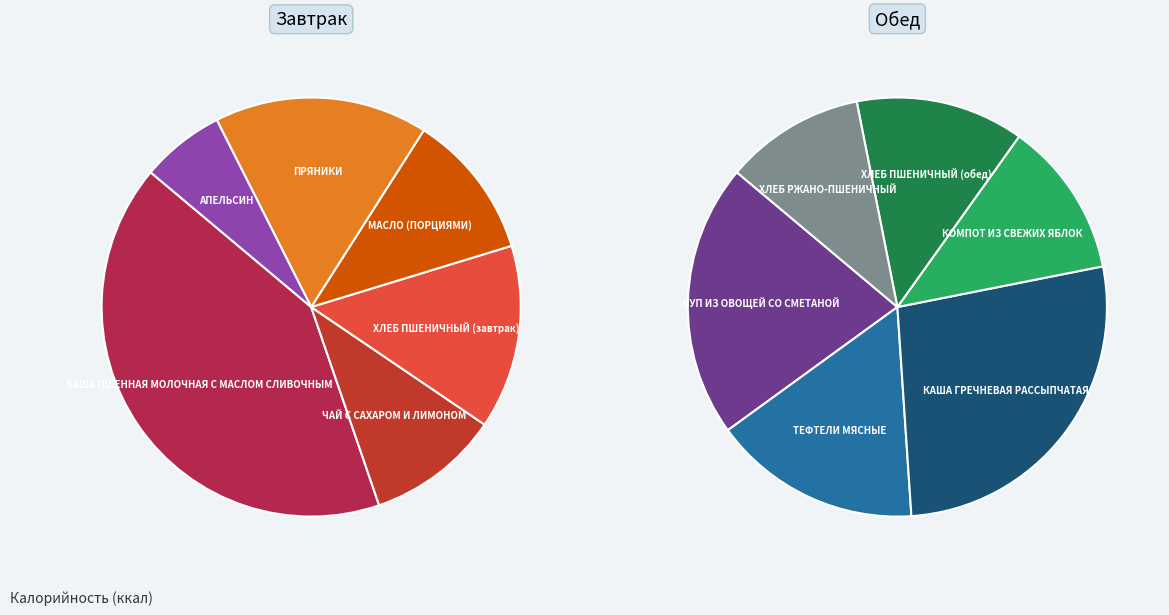

Which category has the biggest portion of the pie?

КАША ПШЕННАЯ МОЛОЧНАЯ С МАСЛОМ СЛИВОЧНЫМ